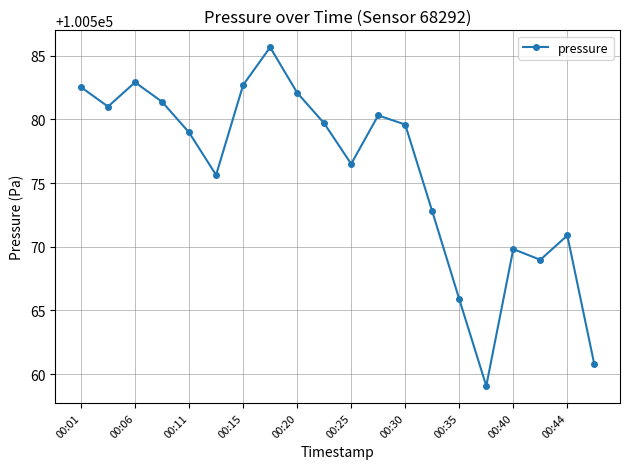

What is the value of the 15th point from the left?

100565.9